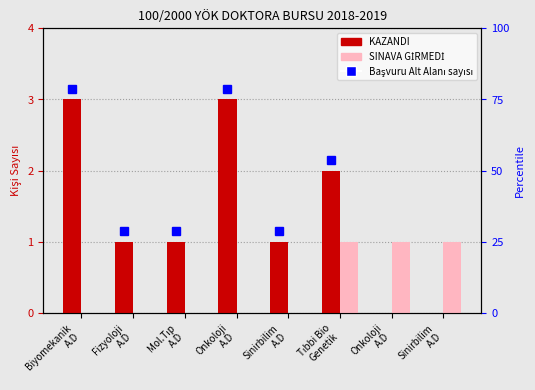

True or false: KAZANDI has a value of 1 at Sinirbilim
A.D.

False